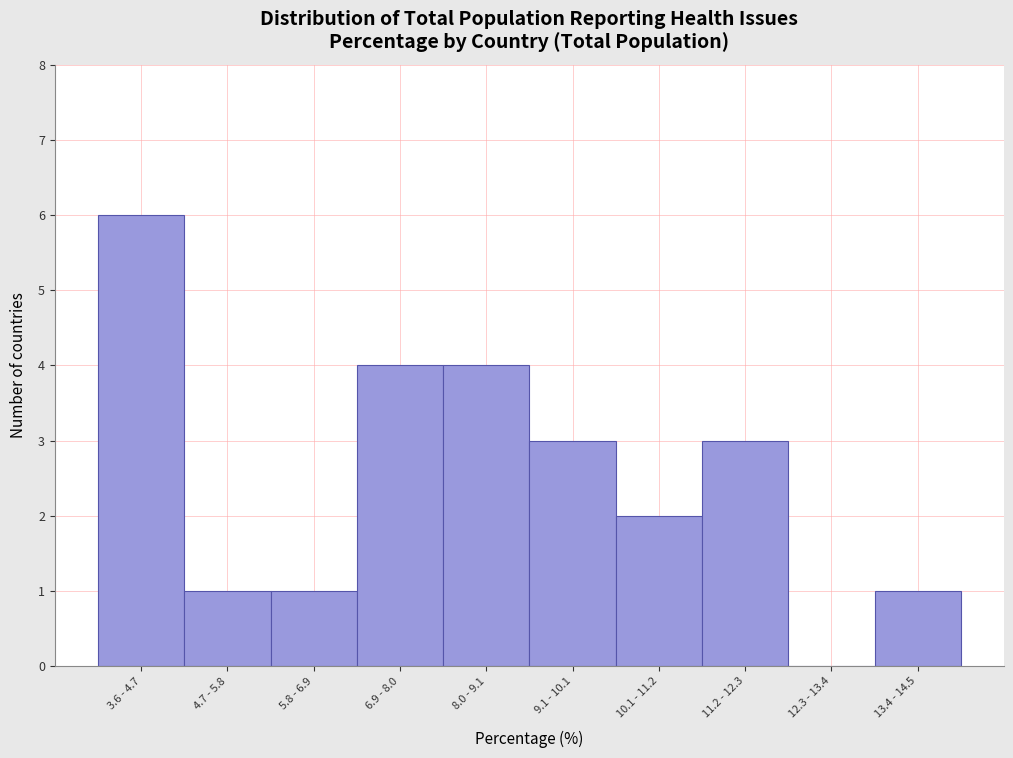

Reading left to right, list all the values displayed in this chart.

3.6 - 4.7=6	4.7 - 5.8=1	5.8 - 6.9=1	6.9 - 8.0=4	8.0 - 9.1=4	9.1 - 10.1=3	10.1 - 11.2=2	11.2 - 12.3=3	12.3 - 13.4=0	13.4 - 14.5=1